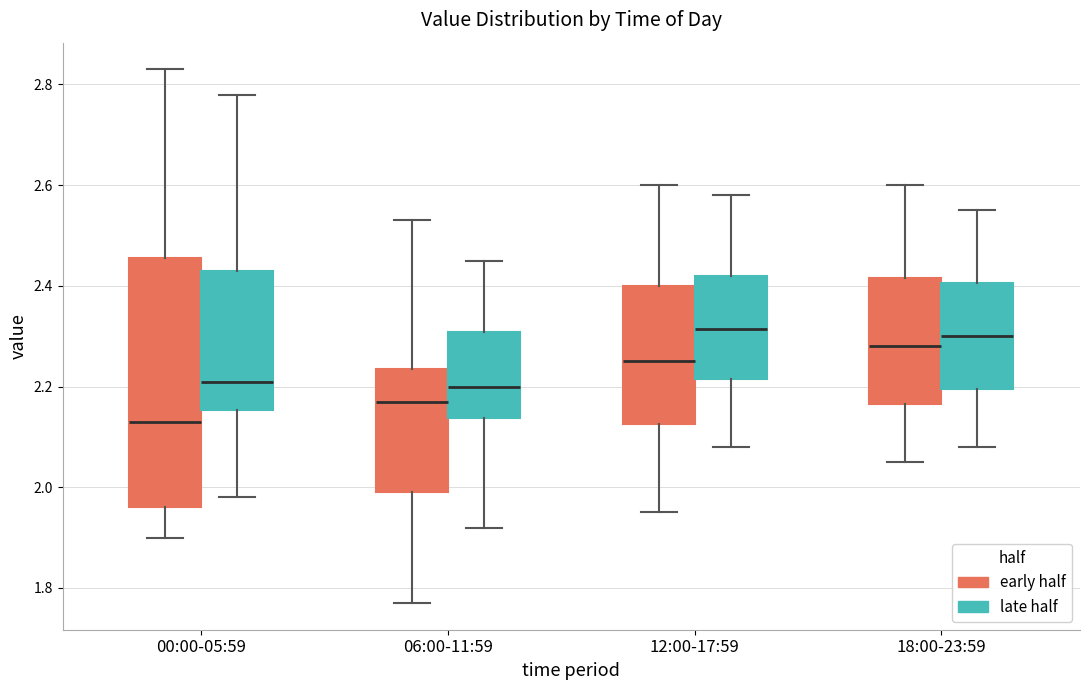

Which box has the lowest median line?

00:00-05:59 (early half)